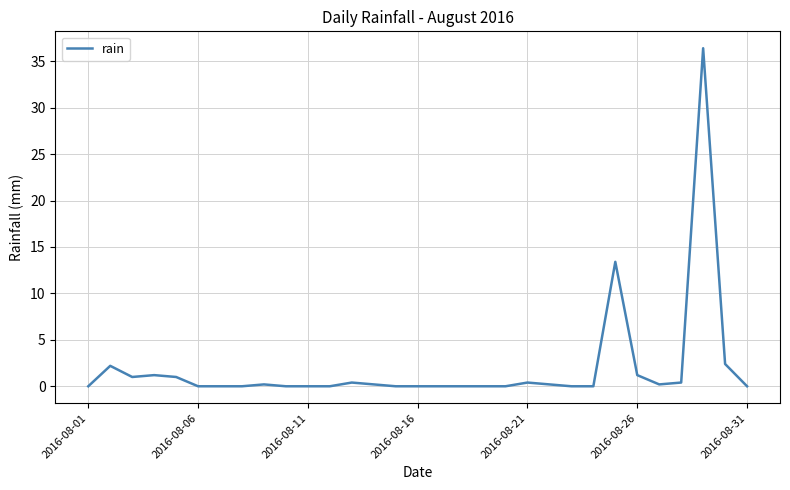

What is the maximum value shown in the chart?

36.4